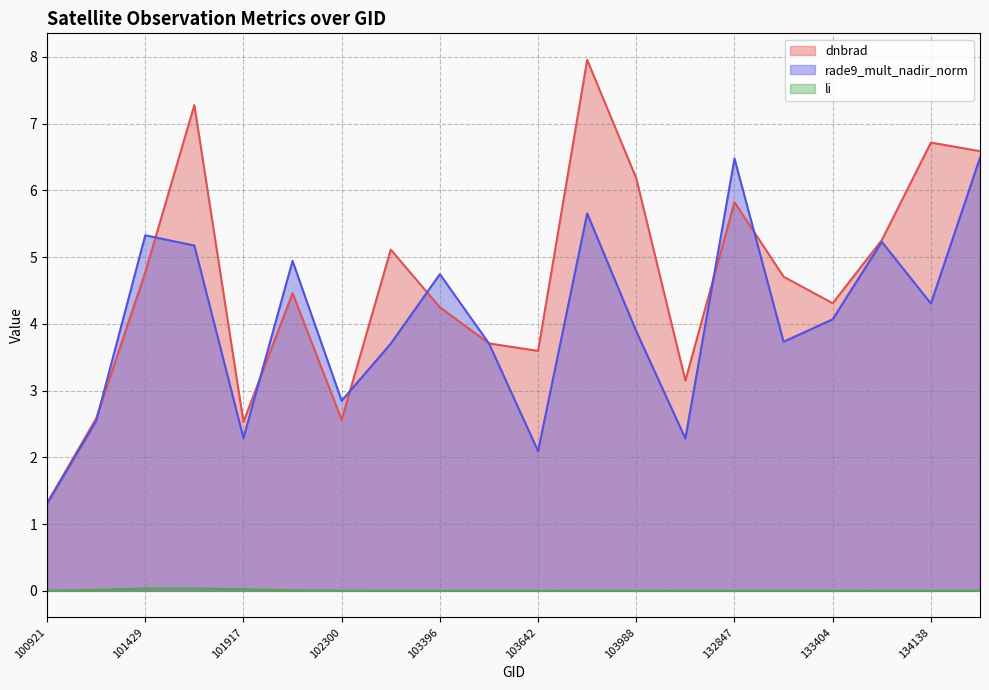

Which series has the largest range (max minus min)?

dnbrad